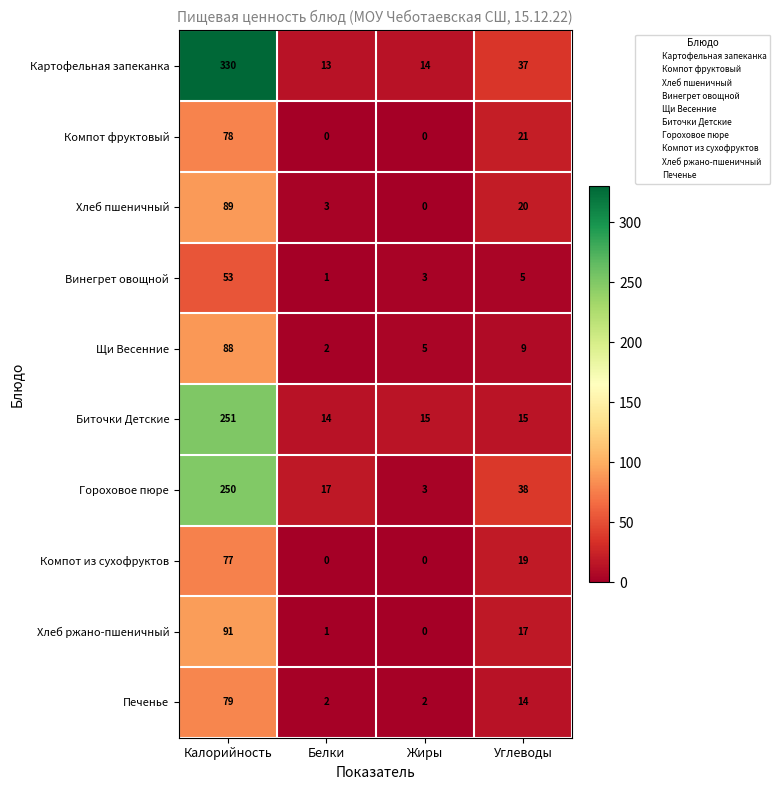

The value of Компот фруктовый at Жиры is 0. True or false?

True